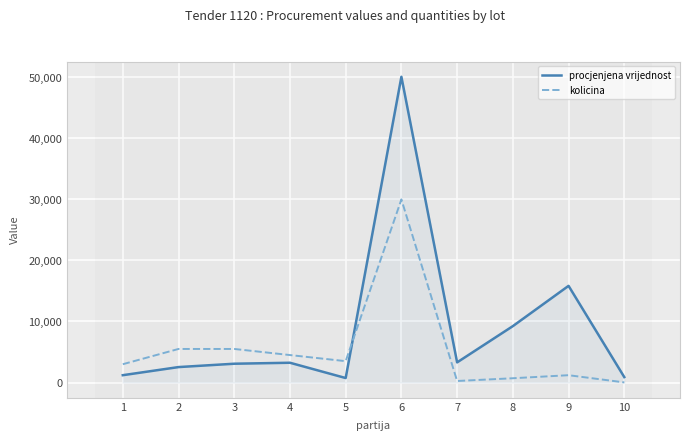

Which series has the largest range (max minus min)?

procjenjena vrijednost